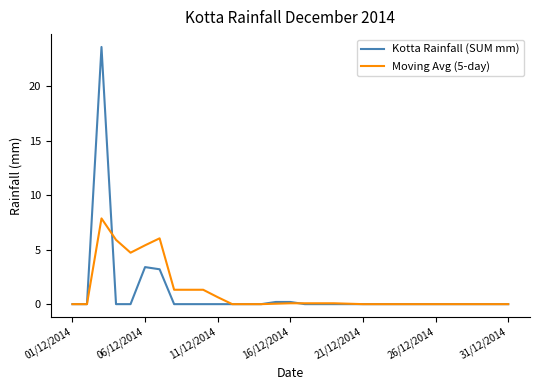

Rank the series by their maximum value, from highest to lowest.

Kotta Rainfall (SUM mm), Moving Avg (5-day)